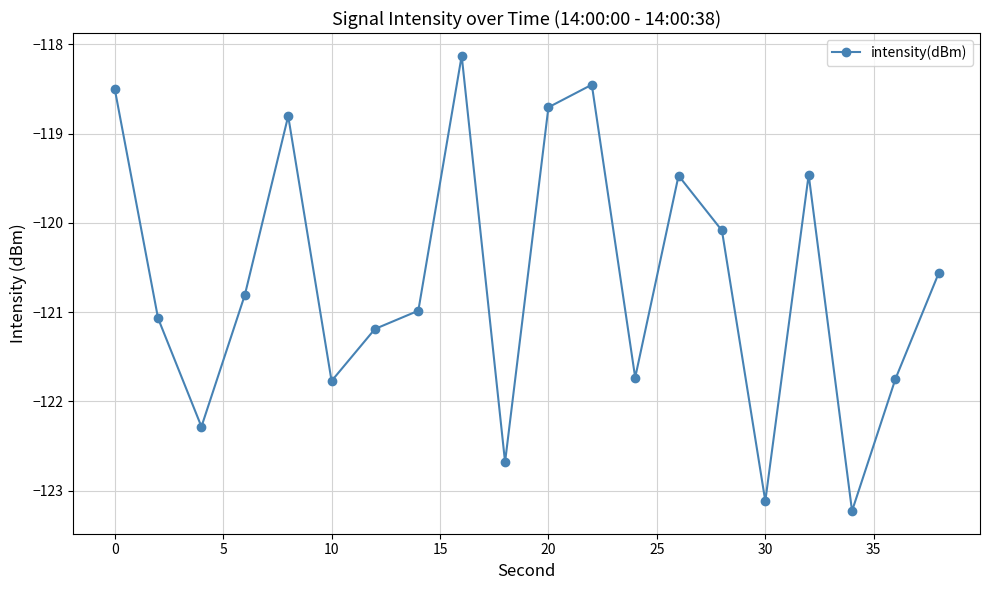

Does the chart have visible grid lines?

Yes